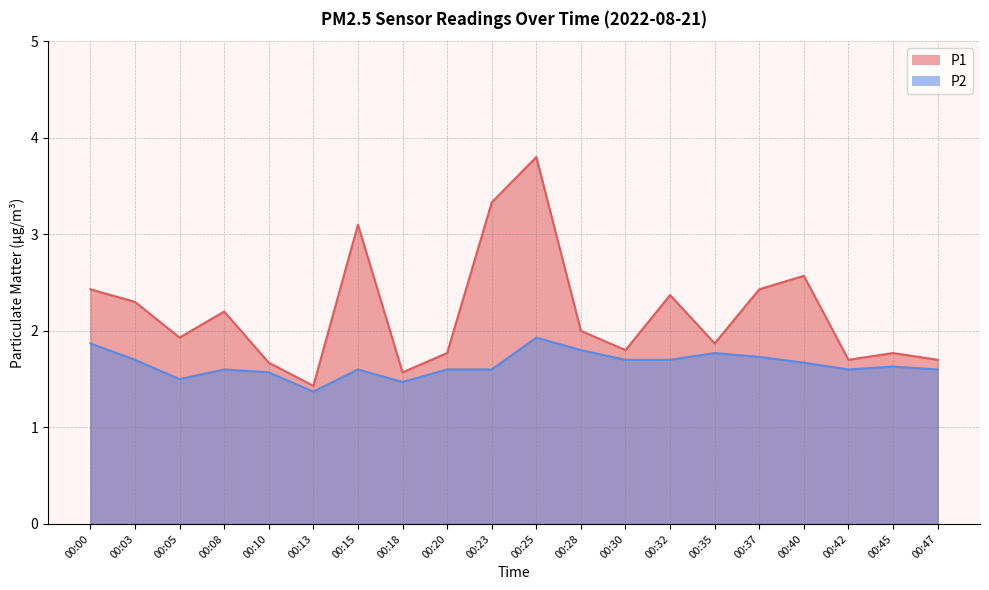

Reading right to left, extract all data points from this chart.

P1: 00:47=1.7	00:45=1.8	00:42=1.7	00:40=2.6	00:37=2.4	00:35=1.9	00:32=2.4	00:30=1.8	00:28=2.0	00:25=3.8	00:23=3.3	00:20=1.8	00:18=1.6	00:15=3.1	00:13=1.4	00:10=1.7	00:08=2.2	00:05=1.9	00:03=2.3	00:00=2.4
P2: 00:47=1.6	00:45=1.6	00:42=1.6	00:40=1.7	00:37=1.7	00:35=1.8	00:32=1.7	00:30=1.7	00:28=1.8	00:25=1.9	00:23=1.6	00:20=1.6	00:18=1.5	00:15=1.6	00:13=1.4	00:10=1.6	00:08=1.6	00:05=1.5	00:03=1.7	00:00=1.9